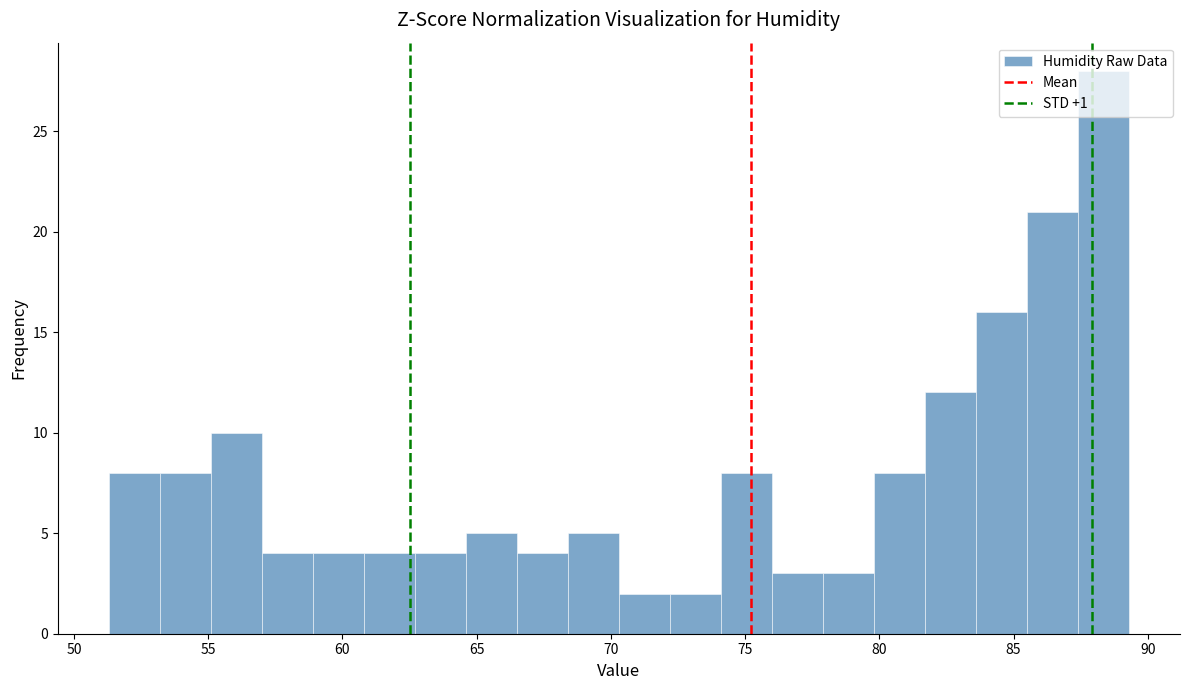

Read against the x-axis, roughly where is the centre of the tallest bar?

88.5